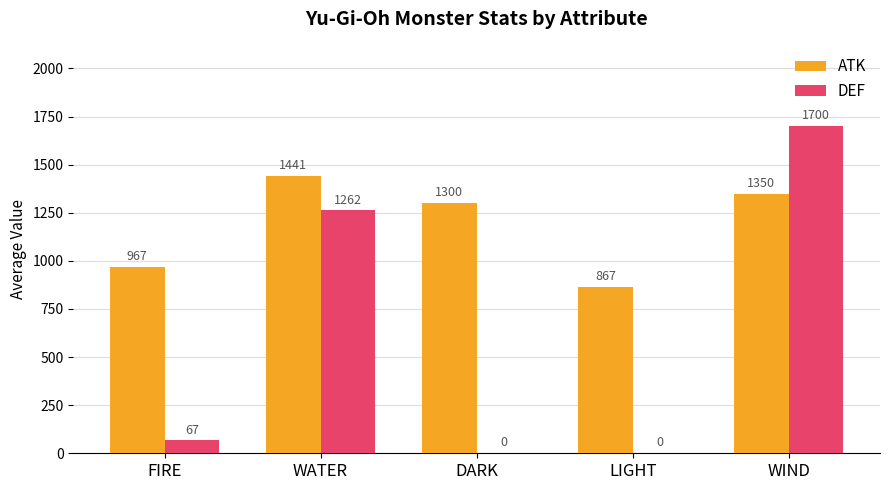

Is the value of ATK at DARK greater than the value of DEF at LIGHT?

Yes